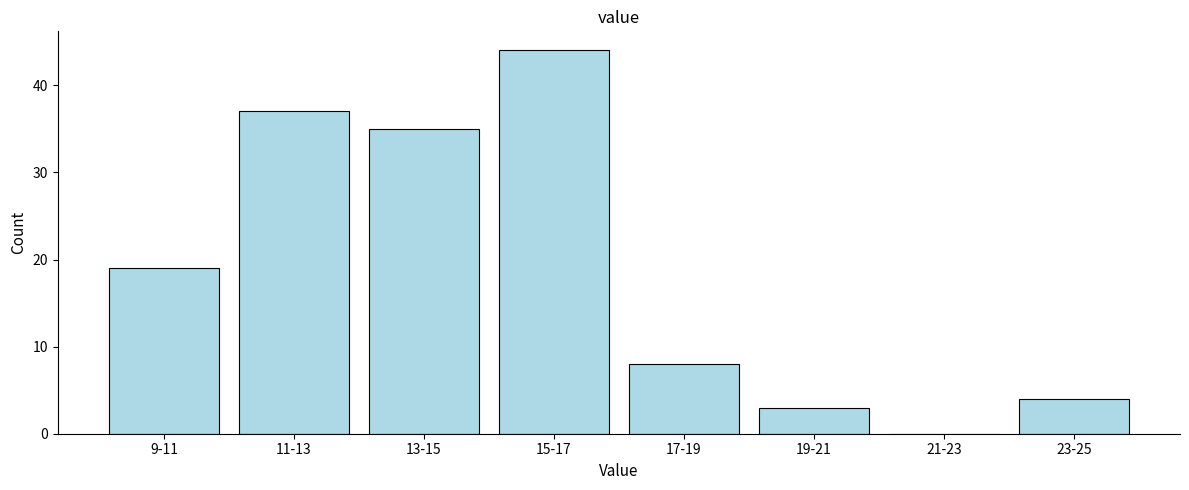

Reading left to right, what are all the values shown in this chart?

9-11=19	11-13=37	13-15=35	15-17=44	17-19=8	19-21=3	21-23=0	23-25=4